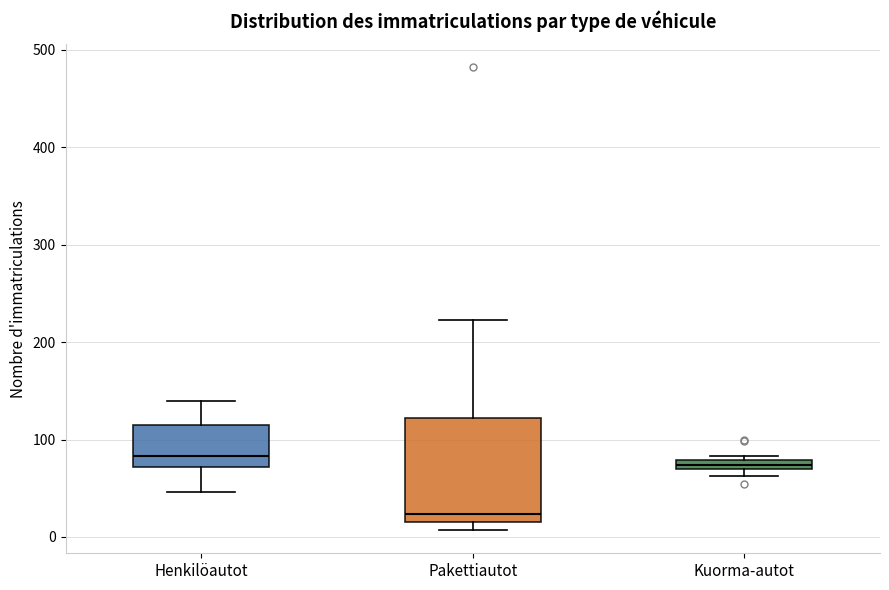

Where is the upper edge of the box for Kuorma-autot on the y-axis? The values are not printed on the chart, so give them approximately, as read against the axis.

80